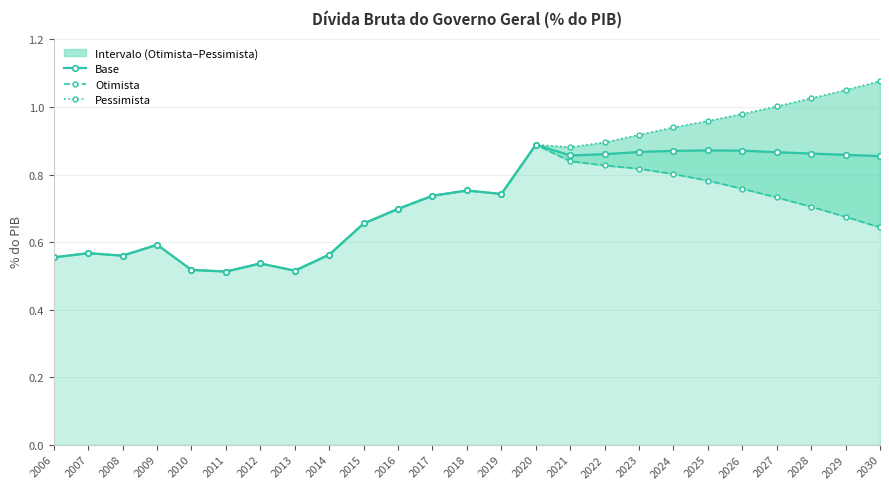

Is it true that Base equals 0.9 at 2024?

True